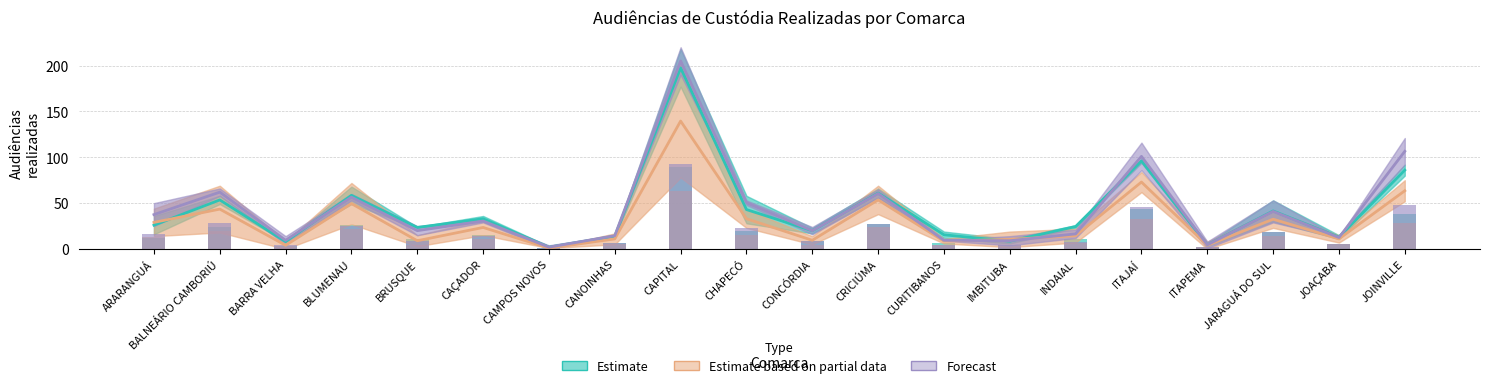

List the labels in order of 1º a 31-1 value, smallest first.

CAMPOS NOVOS, BARRA VELHA, ITAPEMA, CURITIBANOS, BRUSQUE, CONCÓRDIA, IMBITUBA, CANOINHAS, JOAÇABA, INDAIAL, CAÇADOR, ARARANGUÁ, JARAGUÁ DO SUL, CHAPECÓ, BALNEÁRIO CAMBORIÚ, BLUMENAU, CRICIÚMA, JOINVILLE, ITAJAÍ, CAPITAL